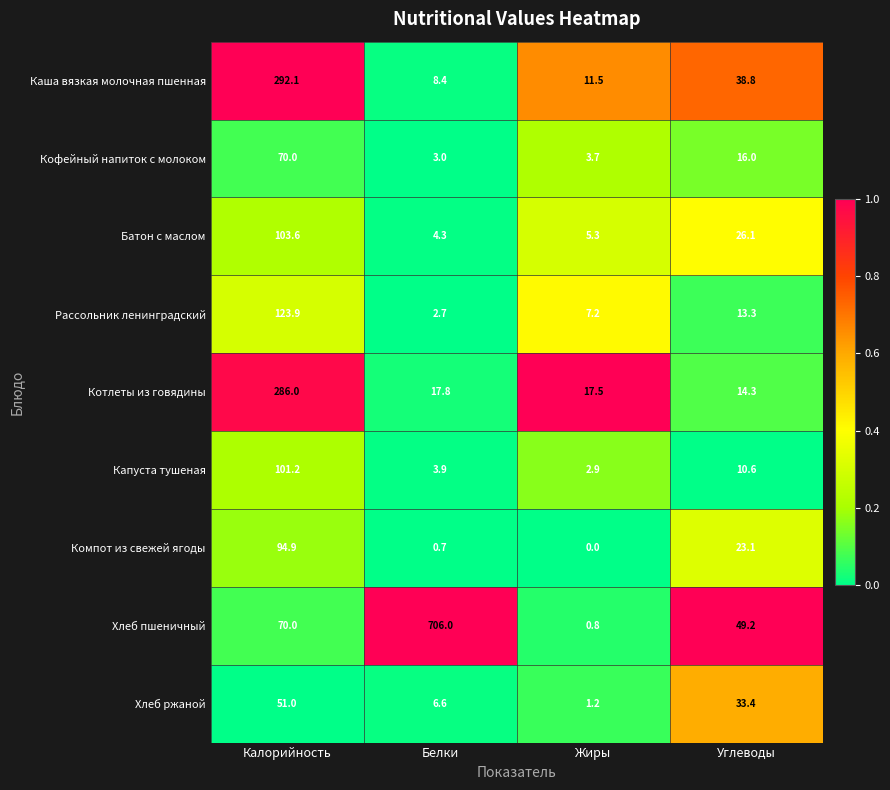

What is the difference between the maximum and minimum values in the Хлеб пшеничный series?

705.2